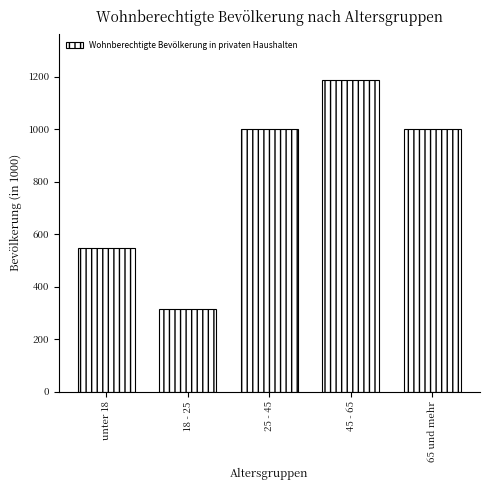

At which label is the value closest to 751?

unter 18